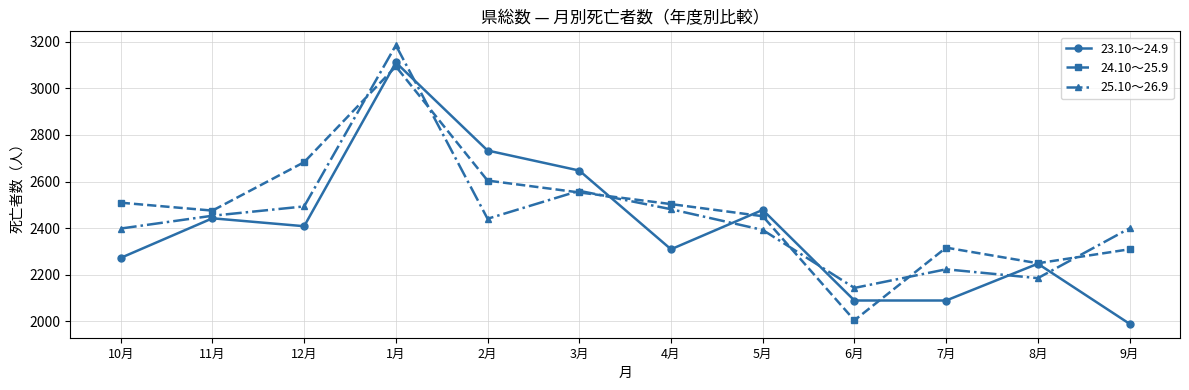

Between which two adjacent categories do 24.10～25.9 and 25.10～26.9 first intersect?

12月 and 1月